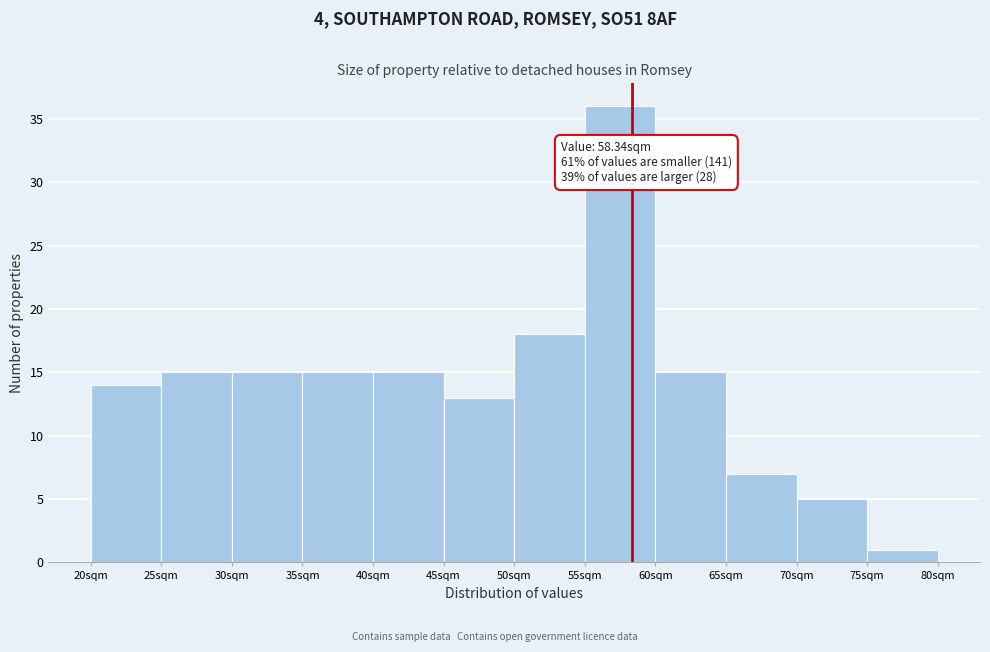

Over which range of the x-axis is the bar tallest?

55 to 60